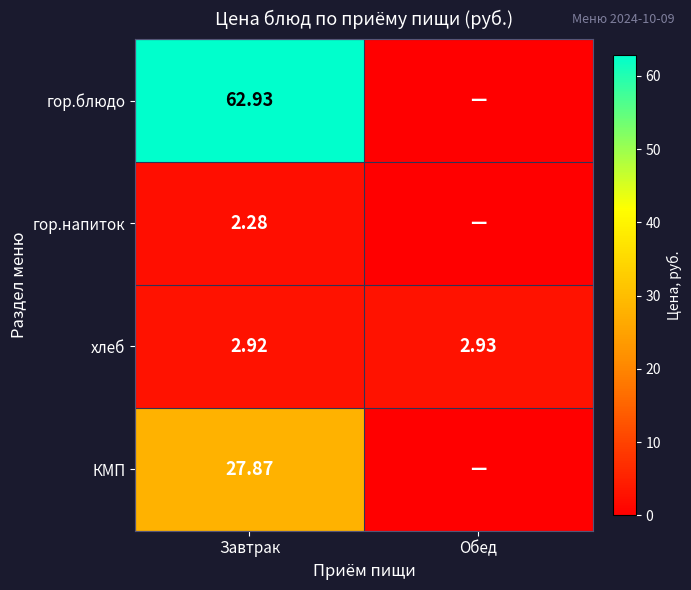

At which label is хлеб closest to 2?

Завтрак